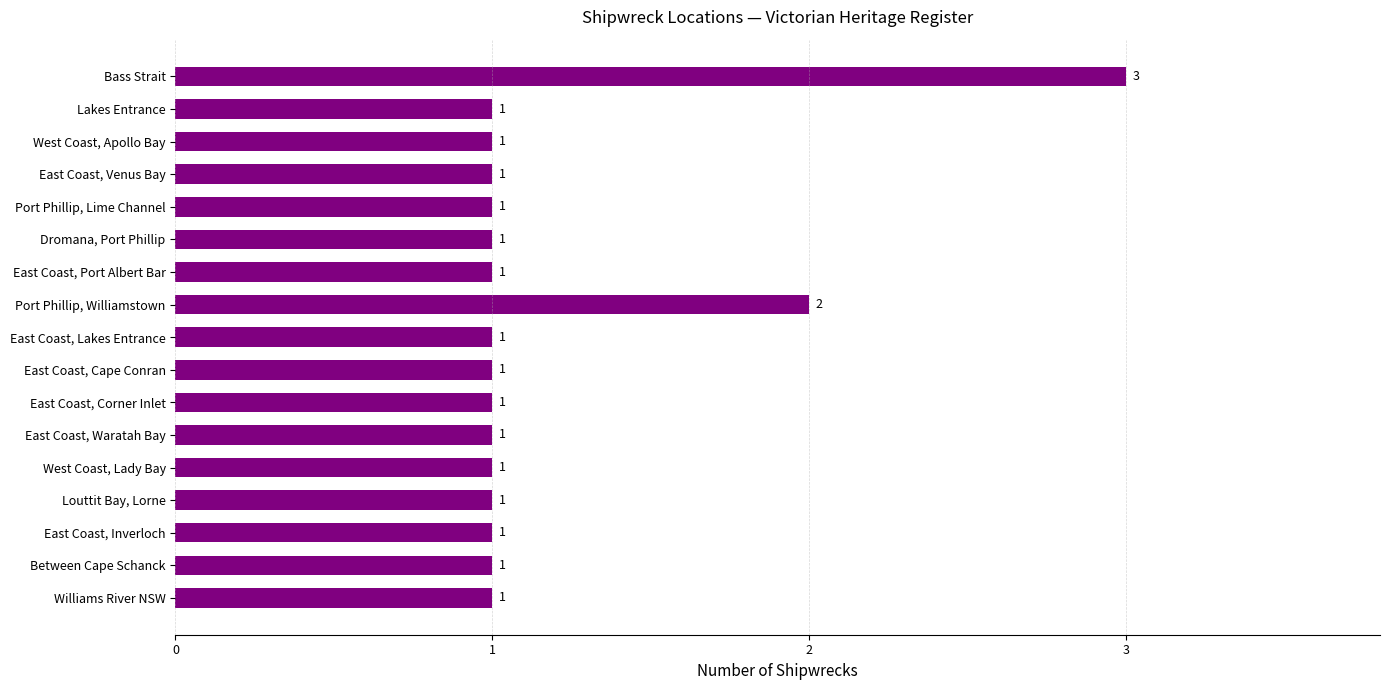

At which category does the chart reach its peak across all series?

Bass Strait